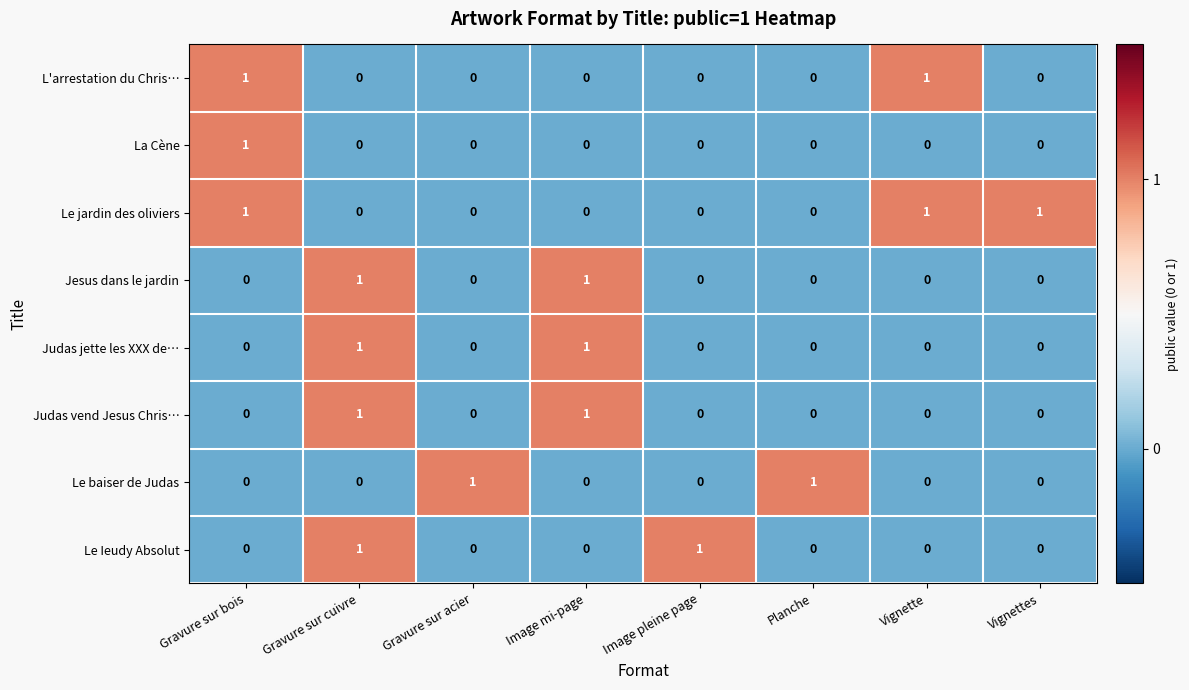

Is the value of La Cène at Gravure sur acier greater than the value of Le baiser de Judas at Planche?

No